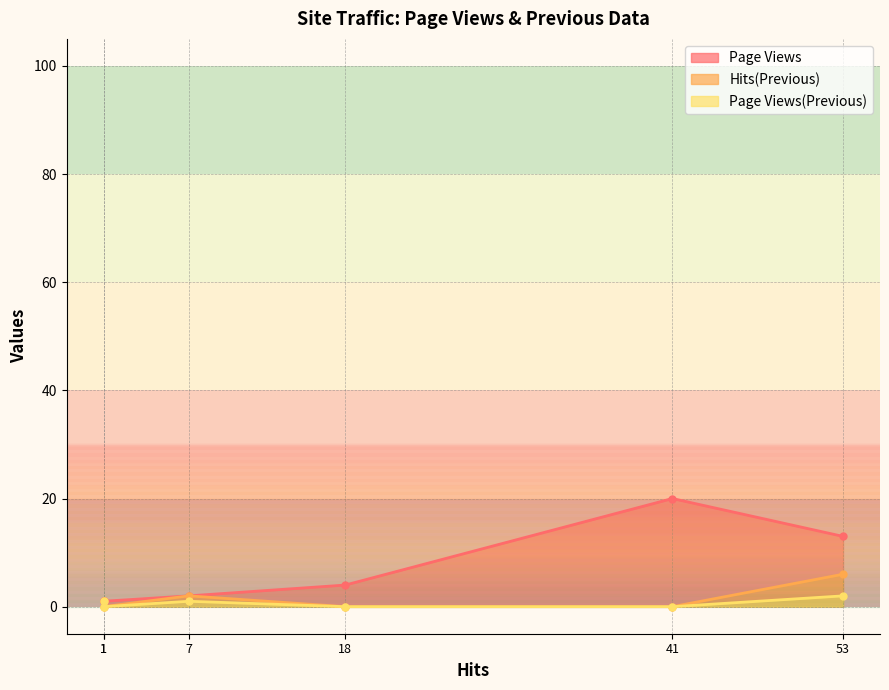

What is the approximate value of Page Views(Previous) at 1?

1